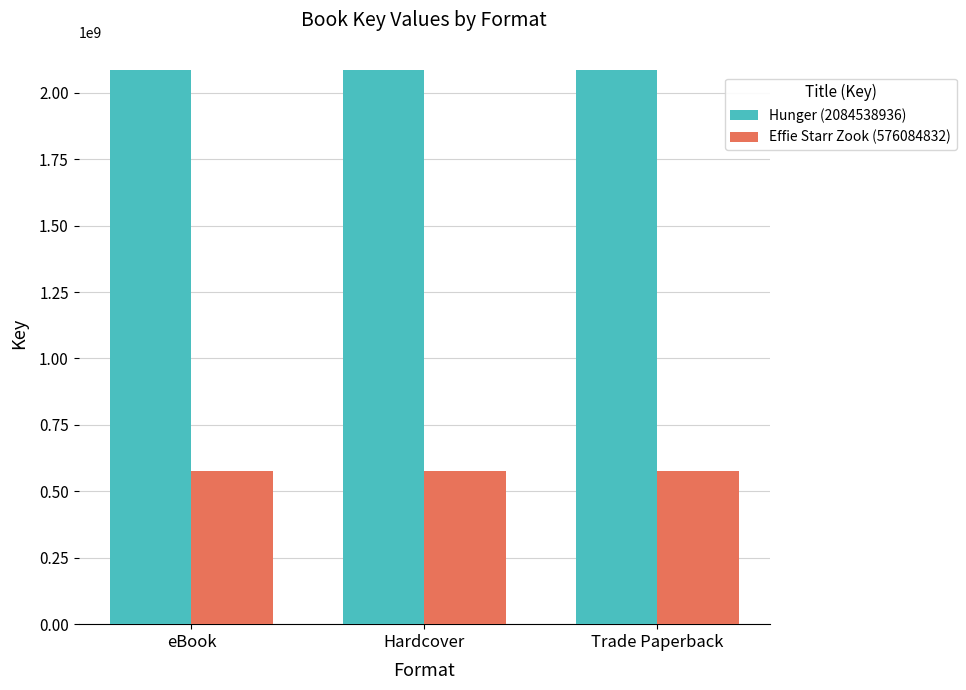

Reading right to left, list all the values displayed in this chart.

Hunger (2084538936): 2084538936	2084538936	2084538936
Effie Starr Zook (576084832): 576084832	576084832	576084832